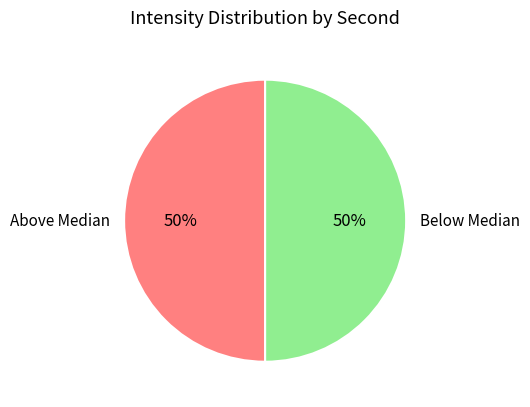

How many slices are in this pie chart?

2